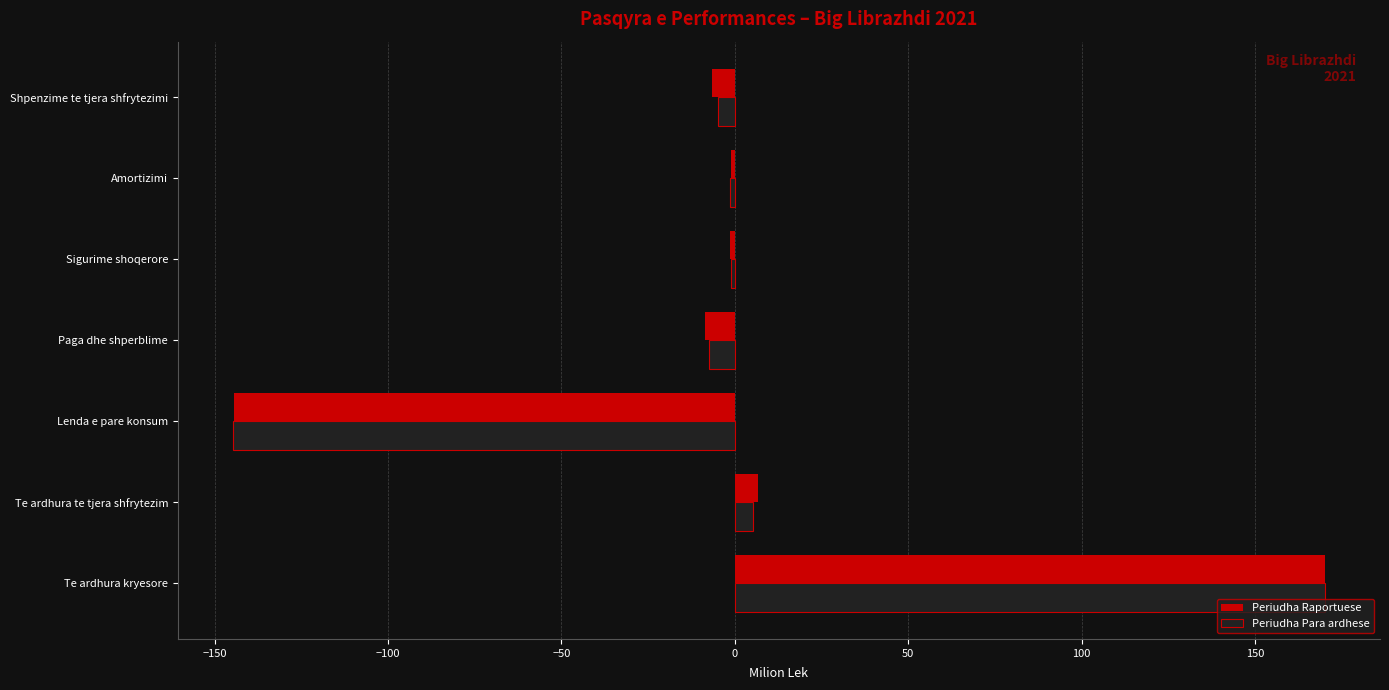

At which category is the sum across all series the highest?

Te ardhura kryesore